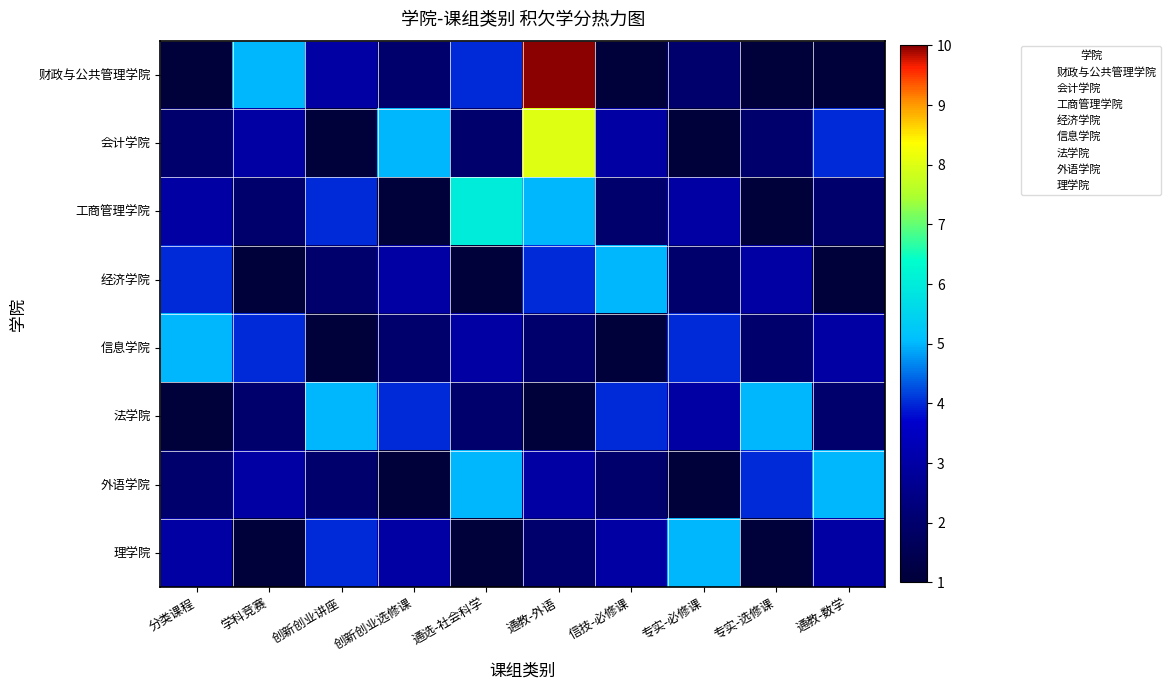

Reading left to right, list all the values displayed in this chart.

财政与公共管理学院: 分类课程=1	学科竞赛=5	创新创业讲座=3	创新创业选修课=2	通选-社会科学=4	通教-外语=10	信技-必修课=1	专实-必修课=2	专实-选修课=1	通教-数学=1
会计学院: 分类课程=2	学科竞赛=3	创新创业讲座=1	创新创业选修课=5	通选-社会科学=2	通教-外语=8	信技-必修课=3	专实-必修课=1	专实-选修课=2	通教-数学=4
工商管理学院: 分类课程=3	学科竞赛=2	创新创业讲座=4	创新创业选修课=1	通选-社会科学=6	通教-外语=5	信技-必修课=2	专实-必修课=3	专实-选修课=1	通教-数学=2
经济学院: 分类课程=4	学科竞赛=1	创新创业讲座=2	创新创业选修课=3	通选-社会科学=1	通教-外语=4	信技-必修课=5	专实-必修课=2	专实-选修课=3	通教-数学=1
信息学院: 分类课程=5	学科竞赛=4	创新创业讲座=1	创新创业选修课=2	通选-社会科学=3	通教-外语=2	信技-必修课=1	专实-必修课=4	专实-选修课=2	通教-数学=3
法学院: 分类课程=1	学科竞赛=2	创新创业讲座=5	创新创业选修课=4	通选-社会科学=2	通教-外语=1	信技-必修课=4	专实-必修课=3	专实-选修课=5	通教-数学=2
外语学院: 分类课程=2	学科竞赛=3	创新创业讲座=2	创新创业选修课=1	通选-社会科学=5	通教-外语=3	信技-必修课=2	专实-必修课=1	专实-选修课=4	通教-数学=5
理学院: 分类课程=3	学科竞赛=1	创新创业讲座=4	创新创业选修课=3	通选-社会科学=1	通教-外语=2	信技-必修课=3	专实-必修课=5	专实-选修课=1	通教-数学=3